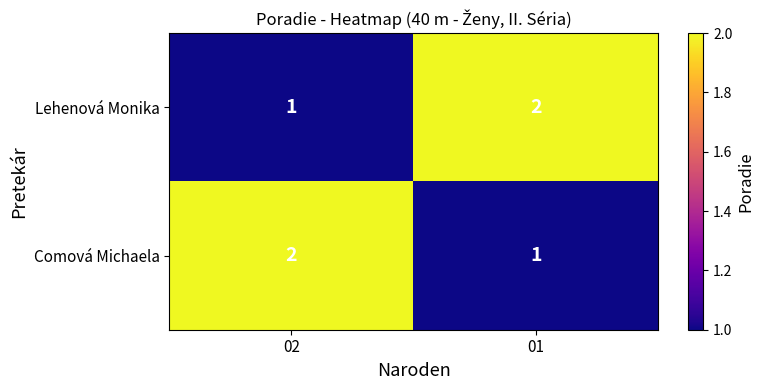

Reading left to right, extract all data points from this chart.

Lehenová Monika: 1	2
Comová Michaela: 2	1